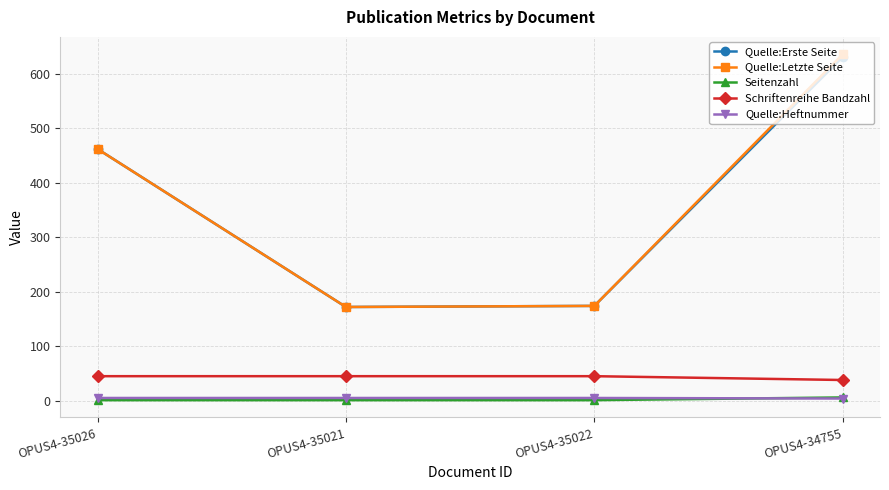

How many Schriftenreihe Bandzahl values are between 45 and 46?

3